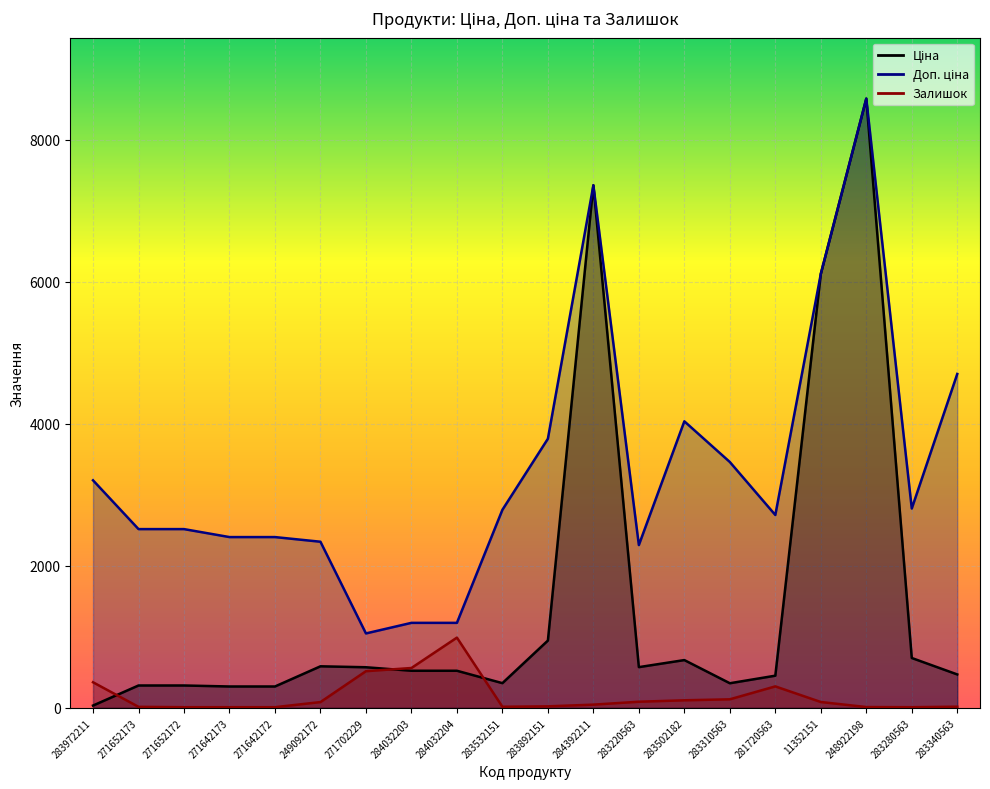

Rank the series by their average value, from lowest to highest.

Залишок, Ціна, Доп. ціна